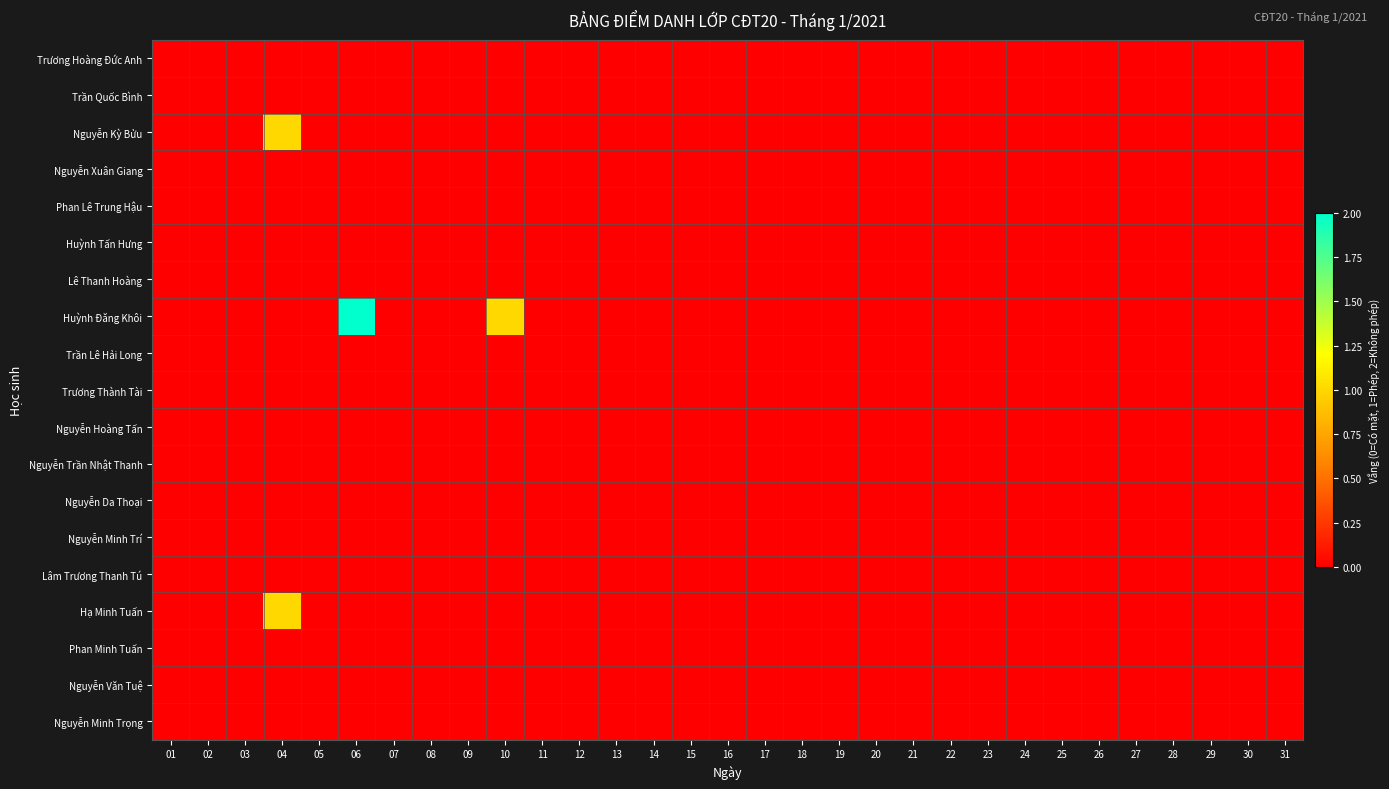

Reading left to right, extract all data points from this chart.

Trương Hoàng Đức Anh: 01=0	02=0	03=0	04=0	05=0	06=0	07=0	08=0	09=0	10=0	11=0	12=0	13=0	14=0	15=0	16=0	17=0	18=0	19=0	20=0	21=0	22=0	23=0	24=0	25=0	26=0	27=0	28=0	29=0	30=0	31=0
Trần Quốc Bình: 01=0	02=0	03=0	04=0	05=0	06=0	07=0	08=0	09=0	10=0	11=0	12=0	13=0	14=0	15=0	16=0	17=0	18=0	19=0	20=0	21=0	22=0	23=0	24=0	25=0	26=0	27=0	28=0	29=0	30=0	31=0
Nguyễn Kỳ Bửu: 01=0	02=0	03=0	04=1	05=0	06=0	07=0	08=0	09=0	10=0	11=0	12=0	13=0	14=0	15=0	16=0	17=0	18=0	19=0	20=0	21=0	22=0	23=0	24=0	25=0	26=0	27=0	28=0	29=0	30=0	31=0
Nguyễn Xuân Giang: 01=0	02=0	03=0	04=0	05=0	06=0	07=0	08=0	09=0	10=0	11=0	12=0	13=0	14=0	15=0	16=0	17=0	18=0	19=0	20=0	21=0	22=0	23=0	24=0	25=0	26=0	27=0	28=0	29=0	30=0	31=0
Phan Lê Trung Hậu: 01=0	02=0	03=0	04=0	05=0	06=0	07=0	08=0	09=0	10=0	11=0	12=0	13=0	14=0	15=0	16=0	17=0	18=0	19=0	20=0	21=0	22=0	23=0	24=0	25=0	26=0	27=0	28=0	29=0	30=0	31=0
Huỳnh Tấn Hưng: 01=0	02=0	03=0	04=0	05=0	06=0	07=0	08=0	09=0	10=0	11=0	12=0	13=0	14=0	15=0	16=0	17=0	18=0	19=0	20=0	21=0	22=0	23=0	24=0	25=0	26=0	27=0	28=0	29=0	30=0	31=0
Lê Thanh Hoàng: 01=0	02=0	03=0	04=0	05=0	06=0	07=0	08=0	09=0	10=0	11=0	12=0	13=0	14=0	15=0	16=0	17=0	18=0	19=0	20=0	21=0	22=0	23=0	24=0	25=0	26=0	27=0	28=0	29=0	30=0	31=0
Huỳnh Đăng Khôi: 01=0	02=0	03=0	04=0	05=0	06=2	07=0	08=0	09=0	10=1	11=0	12=0	13=0	14=0	15=0	16=0	17=0	18=0	19=0	20=0	21=0	22=0	23=0	24=0	25=0	26=0	27=0	28=0	29=0	30=0	31=0
Trần Lê Hải Long: 01=0	02=0	03=0	04=0	05=0	06=0	07=0	08=0	09=0	10=0	11=0	12=0	13=0	14=0	15=0	16=0	17=0	18=0	19=0	20=0	21=0	22=0	23=0	24=0	25=0	26=0	27=0	28=0	29=0	30=0	31=0
Trương Thành Tài: 01=0	02=0	03=0	04=0	05=0	06=0	07=0	08=0	09=0	10=0	11=0	12=0	13=0	14=0	15=0	16=0	17=0	18=0	19=0	20=0	21=0	22=0	23=0	24=0	25=0	26=0	27=0	28=0	29=0	30=0	31=0
Nguyễn Hoàng Tấn: 01=0	02=0	03=0	04=0	05=0	06=0	07=0	08=0	09=0	10=0	11=0	12=0	13=0	14=0	15=0	16=0	17=0	18=0	19=0	20=0	21=0	22=0	23=0	24=0	25=0	26=0	27=0	28=0	29=0	30=0	31=0
Nguyễn Trần Nhật Thanh: 01=0	02=0	03=0	04=0	05=0	06=0	07=0	08=0	09=0	10=0	11=0	12=0	13=0	14=0	15=0	16=0	17=0	18=0	19=0	20=0	21=0	22=0	23=0	24=0	25=0	26=0	27=0	28=0	29=0	30=0	31=0
Nguyễn Da Thoại: 01=0	02=0	03=0	04=0	05=0	06=0	07=0	08=0	09=0	10=0	11=0	12=0	13=0	14=0	15=0	16=0	17=0	18=0	19=0	20=0	21=0	22=0	23=0	24=0	25=0	26=0	27=0	28=0	29=0	30=0	31=0
Nguyễn Minh Trí: 01=0	02=0	03=0	04=0	05=0	06=0	07=0	08=0	09=0	10=0	11=0	12=0	13=0	14=0	15=0	16=0	17=0	18=0	19=0	20=0	21=0	22=0	23=0	24=0	25=0	26=0	27=0	28=0	29=0	30=0	31=0
Lâm Trương Thanh Tú: 01=0	02=0	03=0	04=0	05=0	06=0	07=0	08=0	09=0	10=0	11=0	12=0	13=0	14=0	15=0	16=0	17=0	18=0	19=0	20=0	21=0	22=0	23=0	24=0	25=0	26=0	27=0	28=0	29=0	30=0	31=0
Hạ Minh Tuấn: 01=0	02=0	03=0	04=1	05=0	06=0	07=0	08=0	09=0	10=0	11=0	12=0	13=0	14=0	15=0	16=0	17=0	18=0	19=0	20=0	21=0	22=0	23=0	24=0	25=0	26=0	27=0	28=0	29=0	30=0	31=0
Phan Minh Tuấn: 01=0	02=0	03=0	04=0	05=0	06=0	07=0	08=0	09=0	10=0	11=0	12=0	13=0	14=0	15=0	16=0	17=0	18=0	19=0	20=0	21=0	22=0	23=0	24=0	25=0	26=0	27=0	28=0	29=0	30=0	31=0
Nguyễn Văn Tuệ: 01=0	02=0	03=0	04=0	05=0	06=0	07=0	08=0	09=0	10=0	11=0	12=0	13=0	14=0	15=0	16=0	17=0	18=0	19=0	20=0	21=0	22=0	23=0	24=0	25=0	26=0	27=0	28=0	29=0	30=0	31=0
Nguyễn Minh Trọng: 01=0	02=0	03=0	04=0	05=0	06=0	07=0	08=0	09=0	10=0	11=0	12=0	13=0	14=0	15=0	16=0	17=0	18=0	19=0	20=0	21=0	22=0	23=0	24=0	25=0	26=0	27=0	28=0	29=0	30=0	31=0